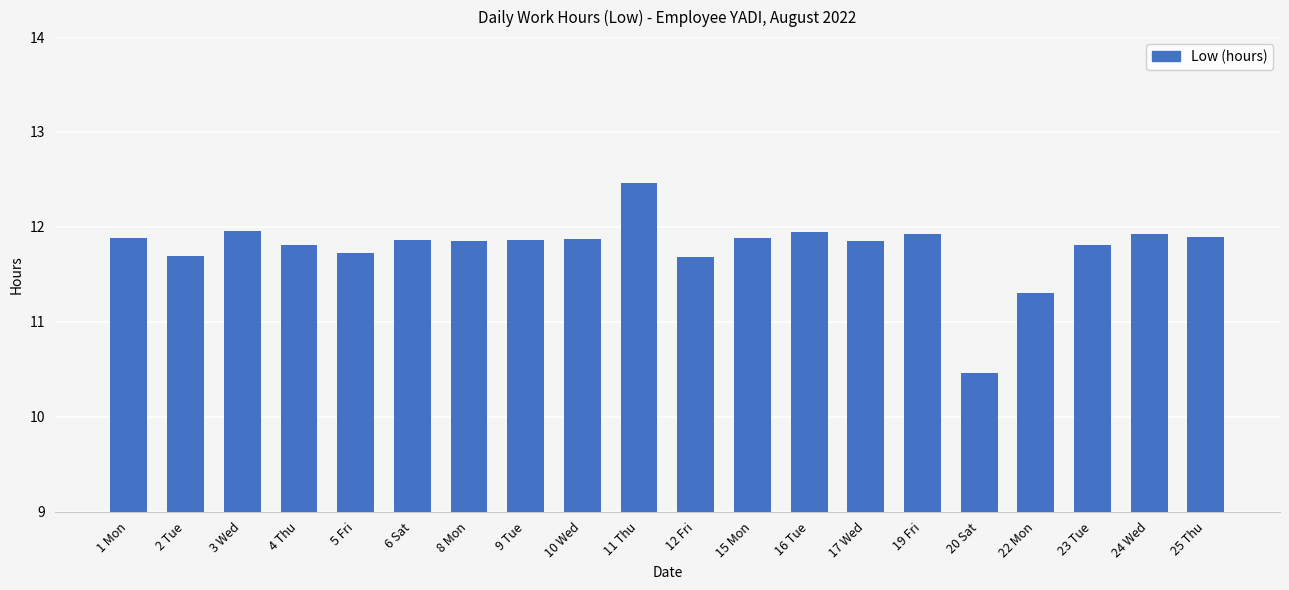

Are the bars horizontal?

No